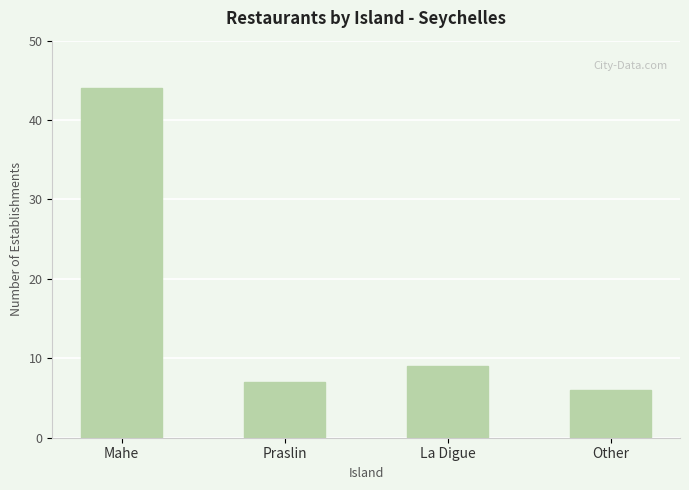

How many categories are shown in the chart?

4